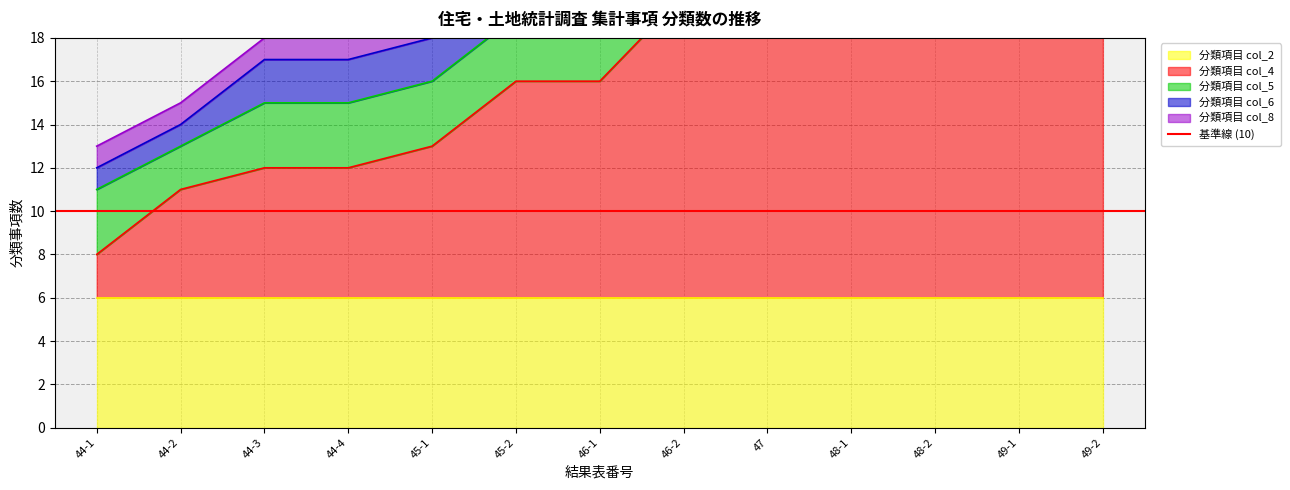

What is the total value across all series at 44-2?

15